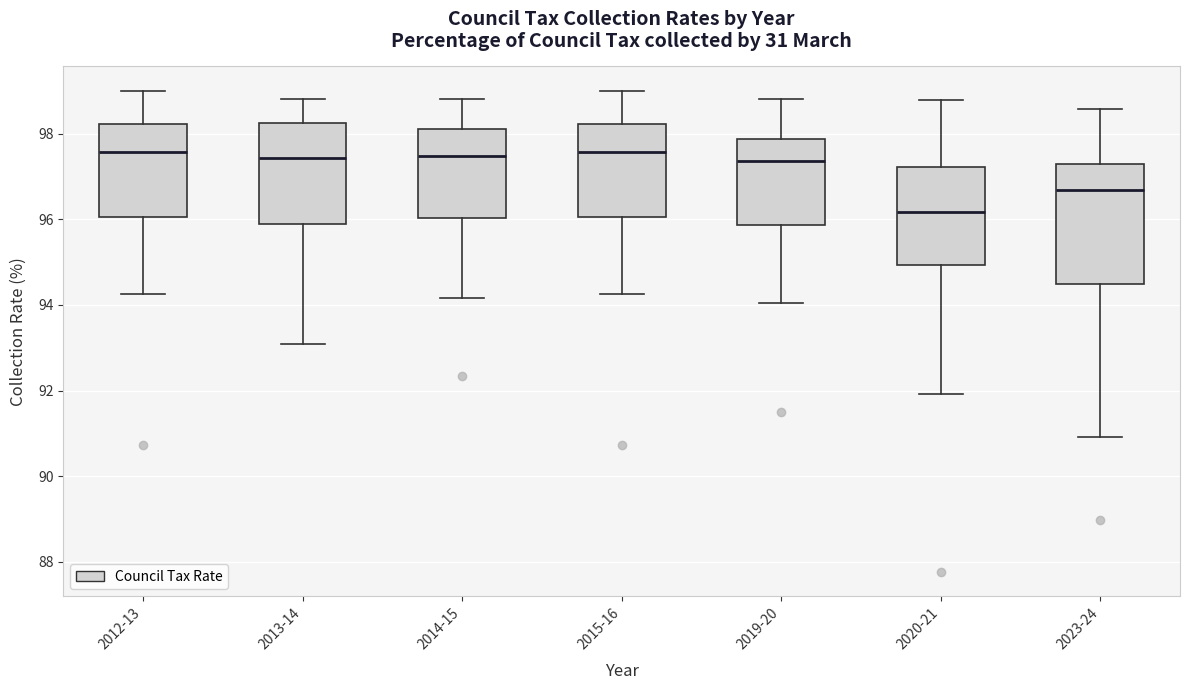

Reading left to right, read every box against the y-axis: the position of its median line, the range the box covers, and the ends of its whiskers. The values are not printed on the chart, so give them approximately, as read against the axis.

2012-13: median 97.6, box 96.0 to 98.2, whiskers 94.2 to 99.0
2013-14: median 97.4, box 95.8 to 98.2, whiskers 93.0 to 98.8
2014-15: median 97.4, box 96.0 to 98.2, whiskers 94.2 to 98.8
2015-16: median 97.6, box 96.0 to 98.2, whiskers 94.2 to 99.0
2019-20: median 97.4, box 95.8 to 97.8, whiskers 94.0 to 98.8
2020-21: median 96.2, box 95.0 to 97.2, whiskers 92.0 to 98.8
2023-24: median 96.6, box 94.4 to 97.4, whiskers 91.0 to 98.6